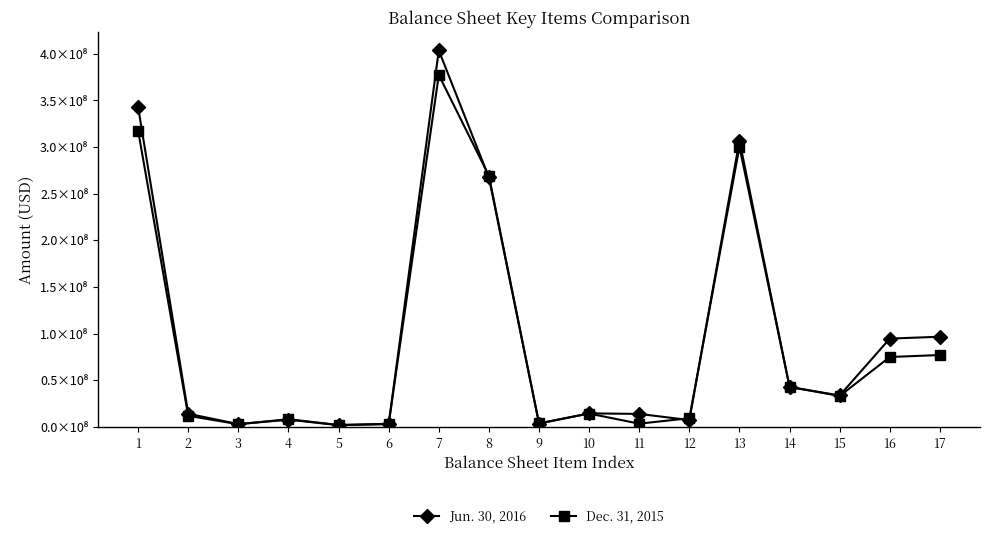

Does the chart display data point markers on the line(s)?

Yes